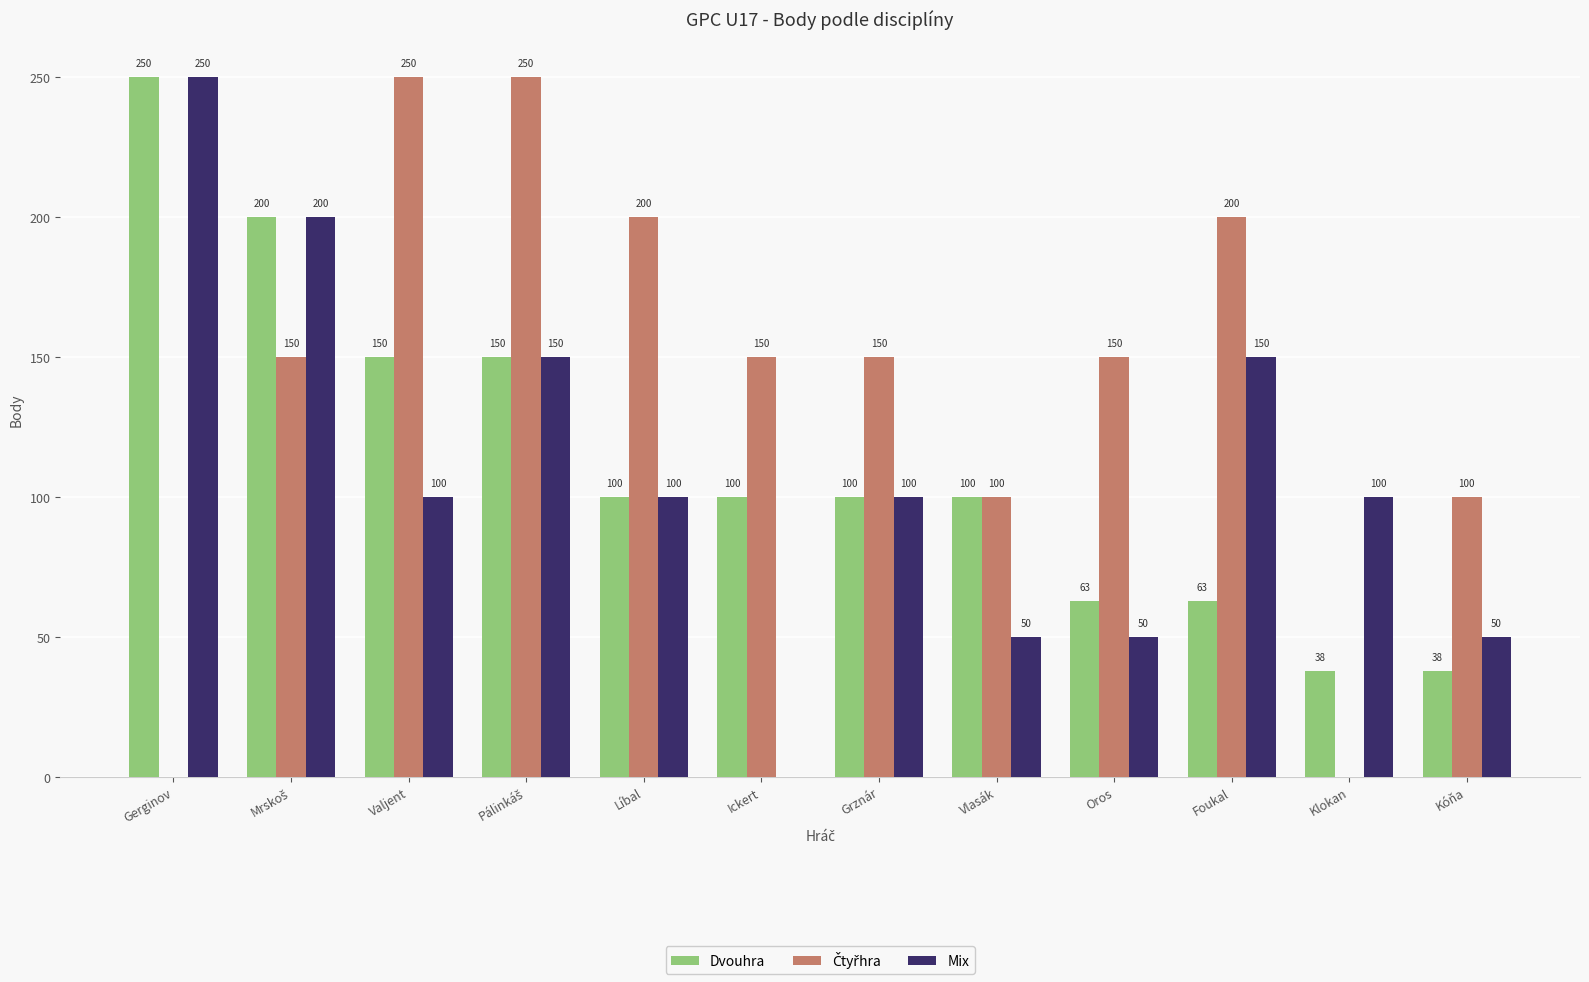

The Mix series shows 63 at Foukal. True or false?

False